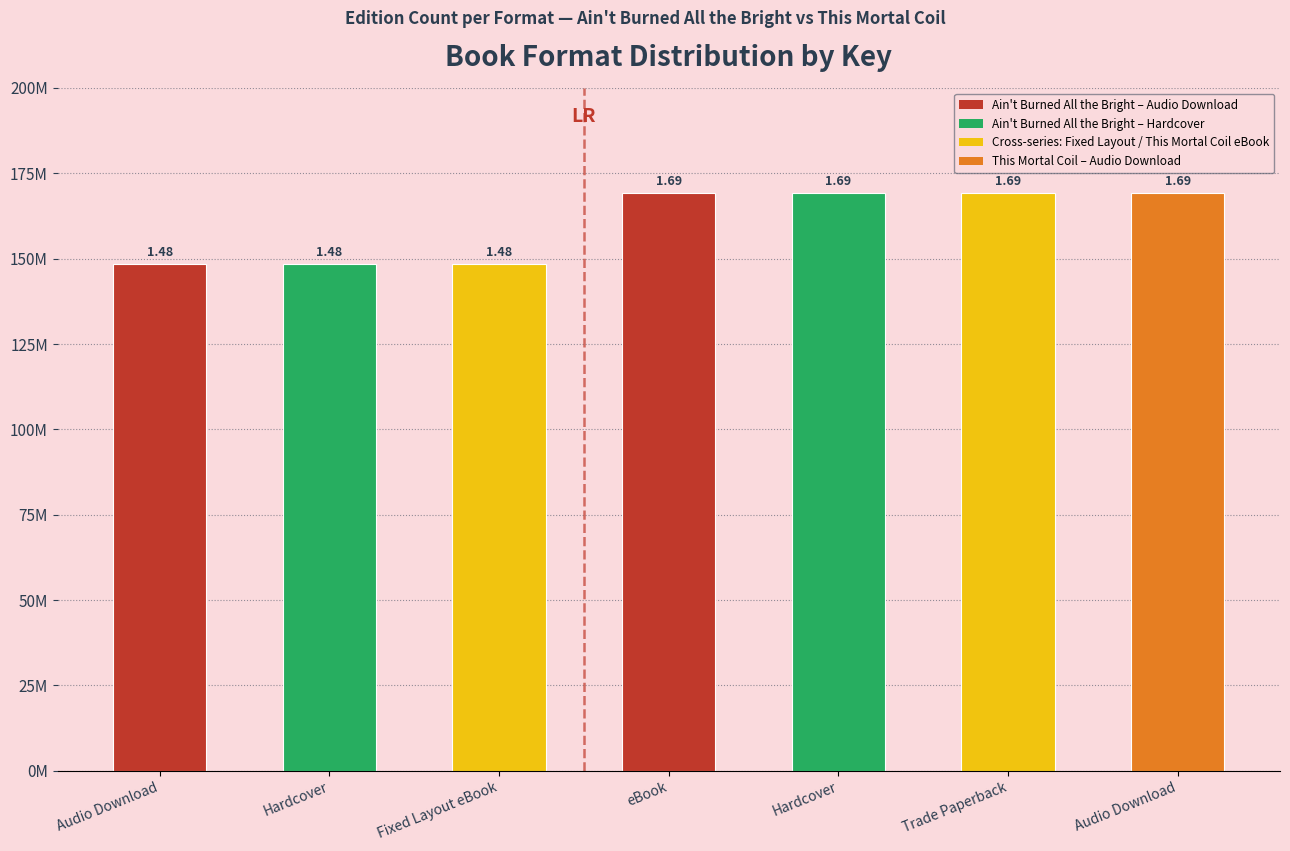

Are the bars horizontal?

No